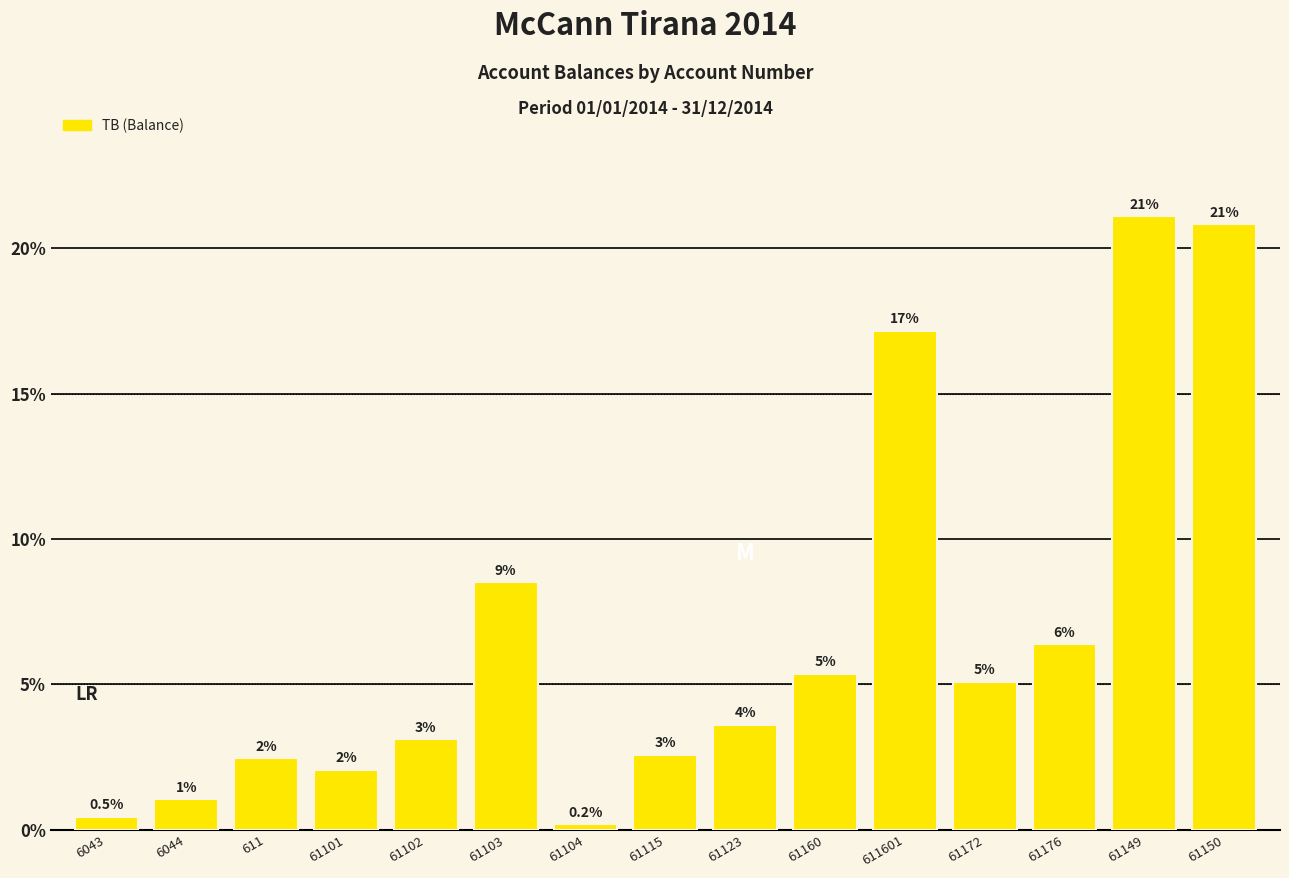

True or false: the data shows 2.6 at 61115.

True